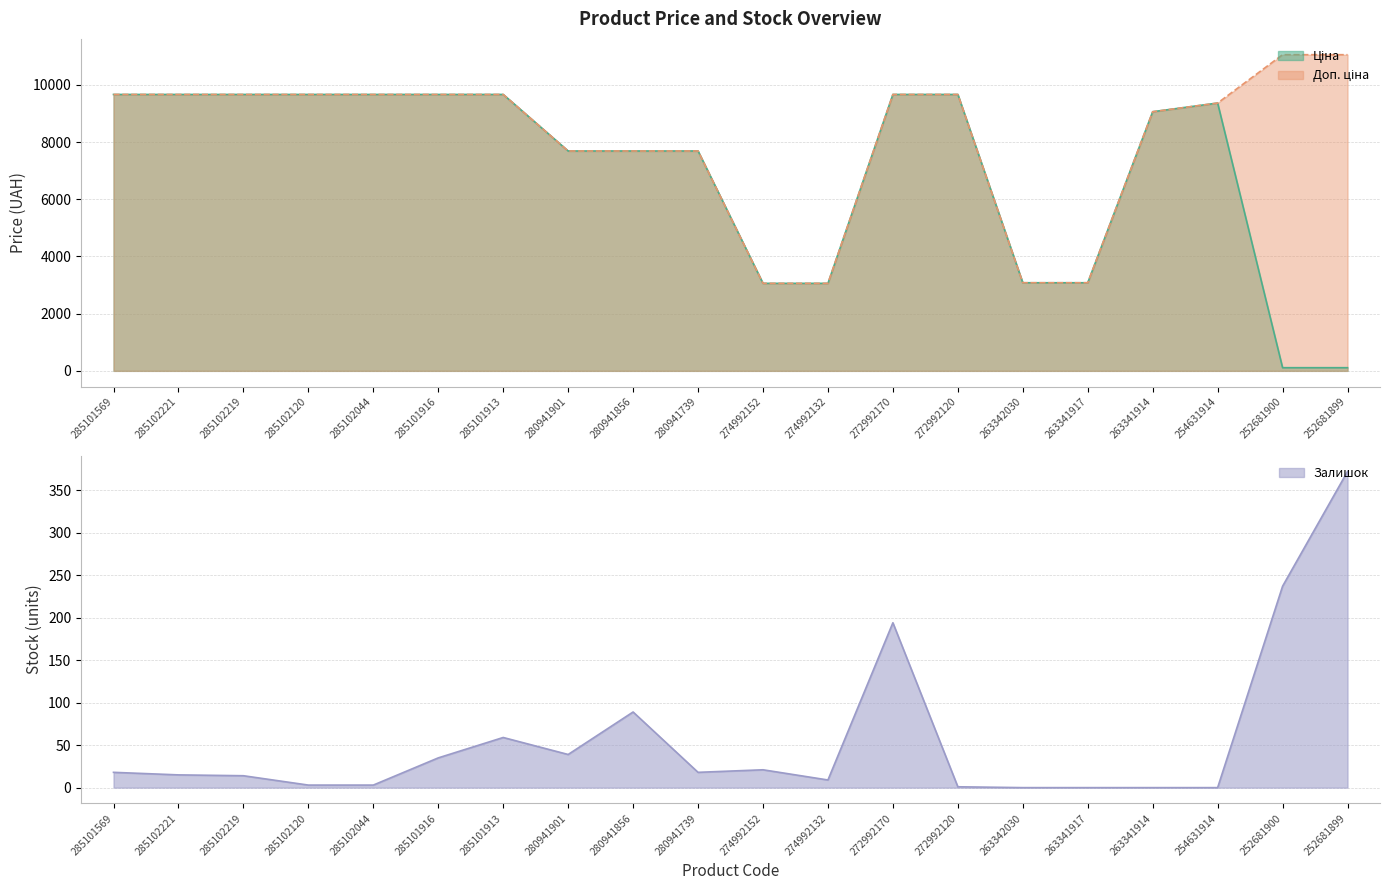

Where is Ціна nearest to the value 4887?

263342030